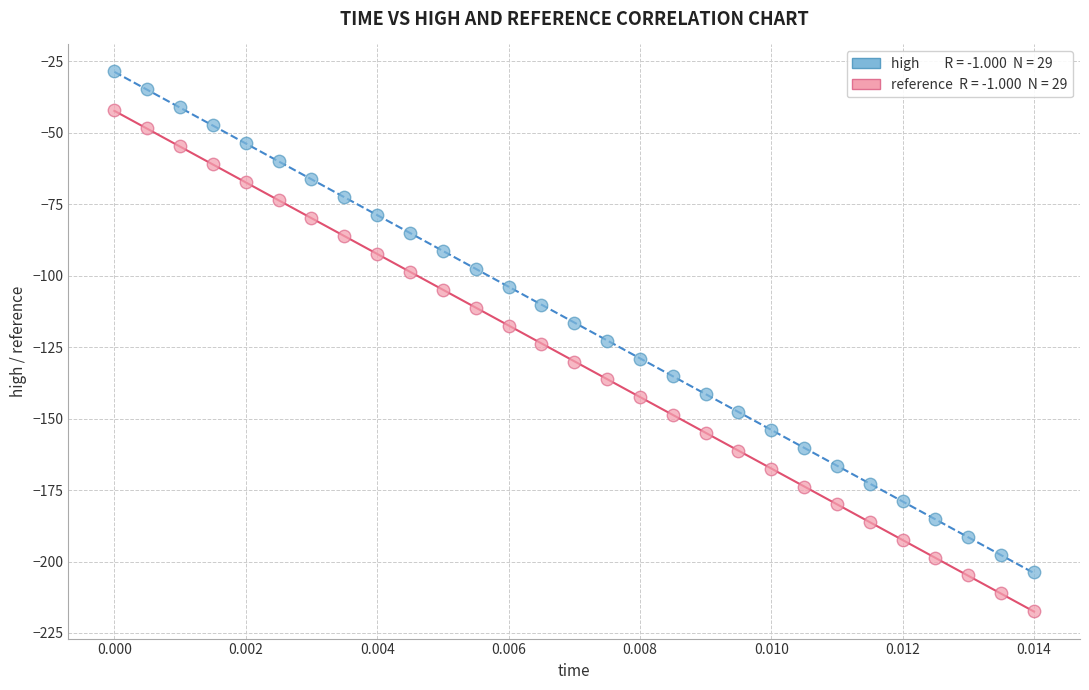

Across all data points, what is the range of Y values (max minus min)?

188.6